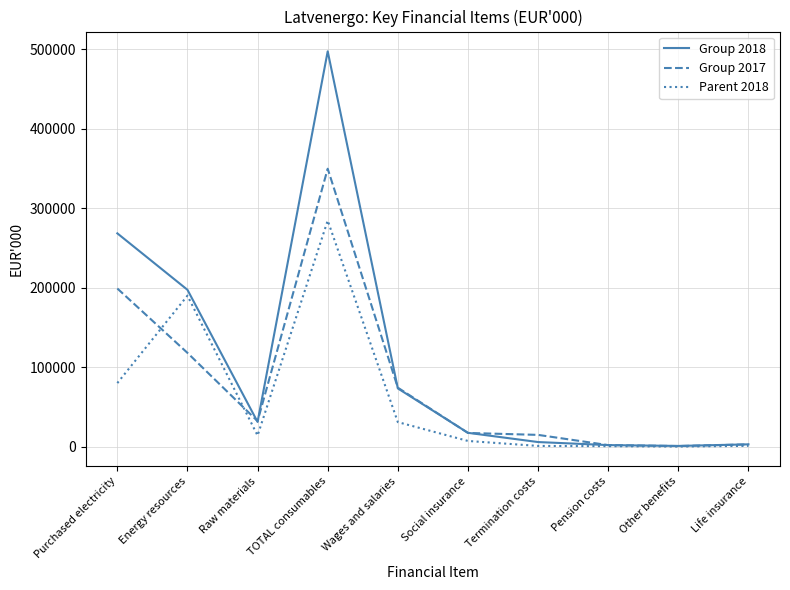

What is the sum of all Group 2017 values?

812849